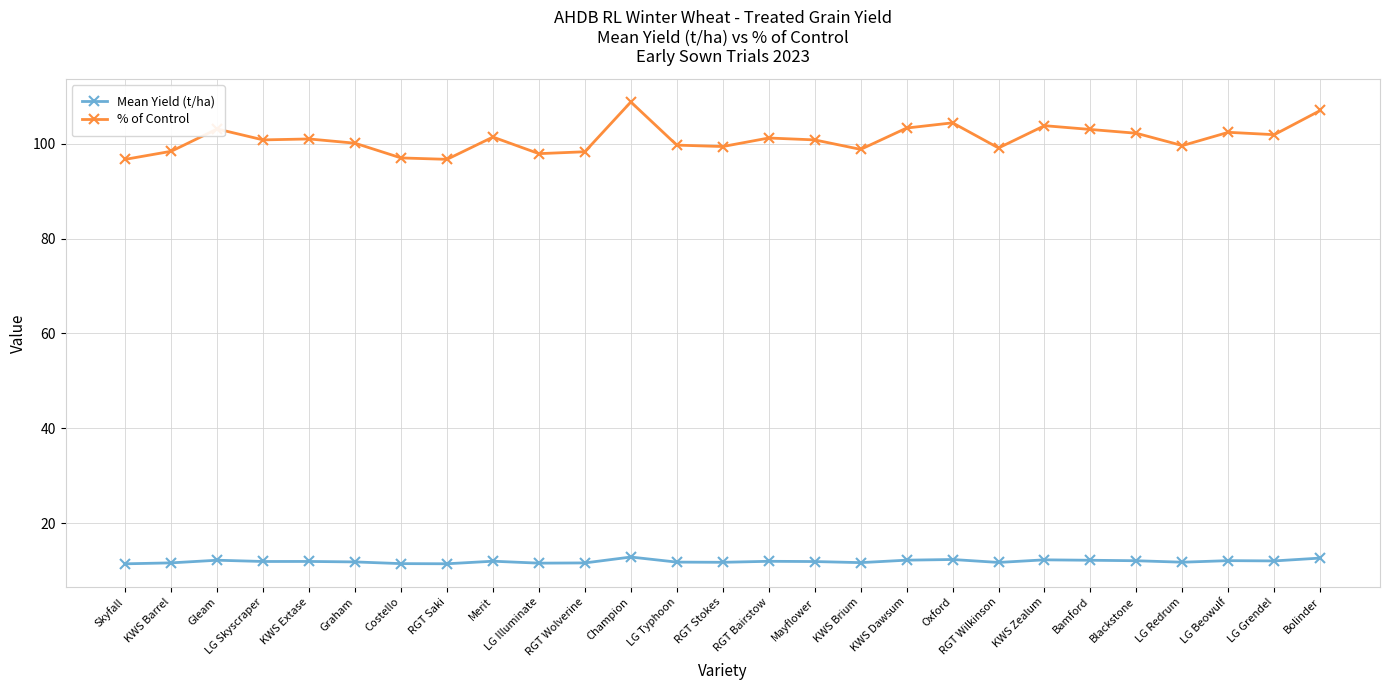

What is the highest value of the % of Control series?

108.8